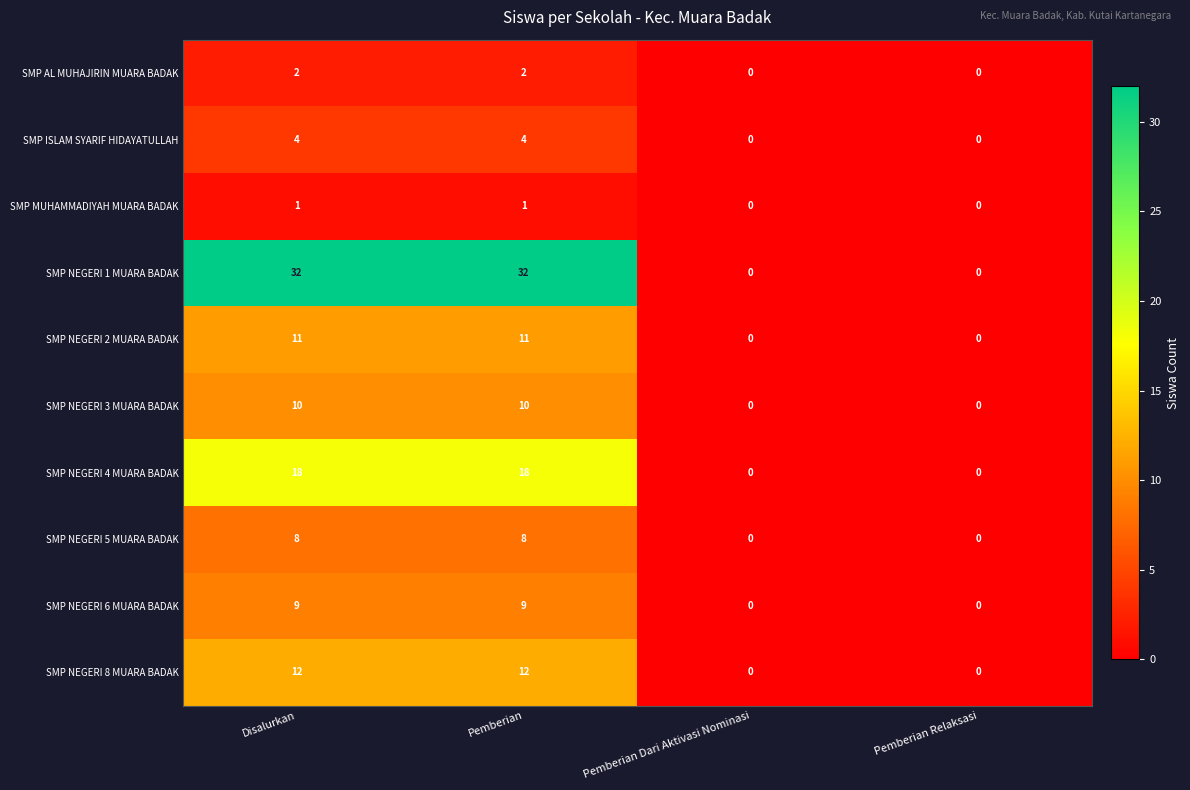

What is the difference between the maximum and minimum values in the SMP NEGERI 3 MUARA BADAK series?

10